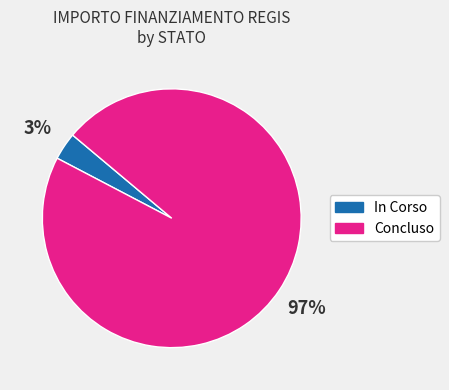

How many segments does this pie chart have?

2